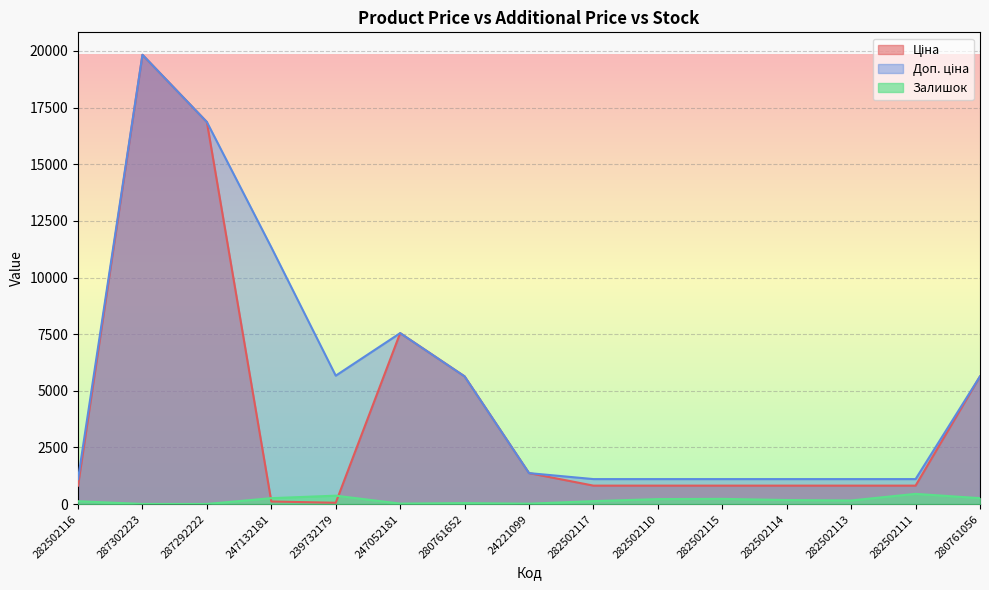

Reading right to left, list all the values displayed in this chart.

Ціна: 280761056=5636.0	282502111=813.0	282502113=813.0	282502114=813.0	282502115=813.0	282502110=813.0	282502117=813.0	24221099=1366.3	280761652=5636.0	247052181=7545.9	239732179=56.7	247132181=113.3	287292222=16863.2	287302223=19831.1	282502116=813.0
Доп. ціна: 280761056=5636.0	282502111=1101.8	282502113=1101.8	282502114=1101.8	282502115=1101.8	282502110=1101.8	282502117=1101.8	24221099=1366.0	280761652=5636.0	247052181=7545.9	239732179=5667.0	247132181=11334.0	287292222=16863.2	287302223=19831.1	282502116=1101.8
Залишок: 280761056=259.0	282502111=450.0	282502113=158.0	282502114=178.0	282502115=229.0	282502110=219.0	282502117=129.0	24221099=16.0	280761652=42.0	247052181=20.0	239732179=370.0	247132181=260.0	287292222=4.0	287302223=4.0	282502116=125.0